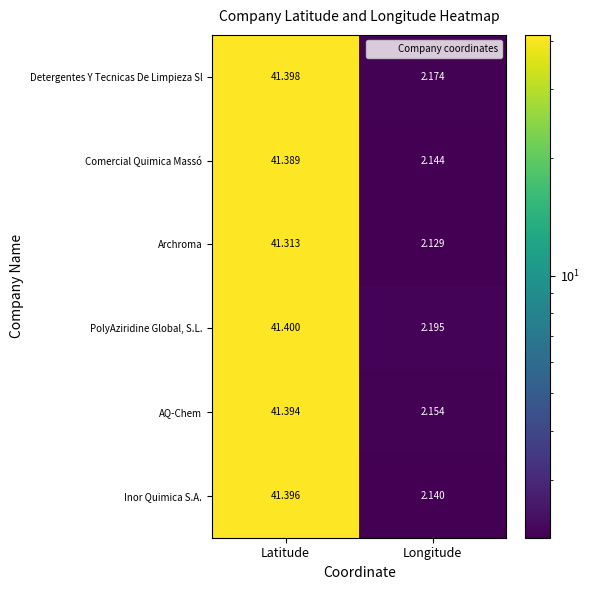

Between Latitude and Longitude, which series saw the biggest shift?

Inor Quimica S.A.